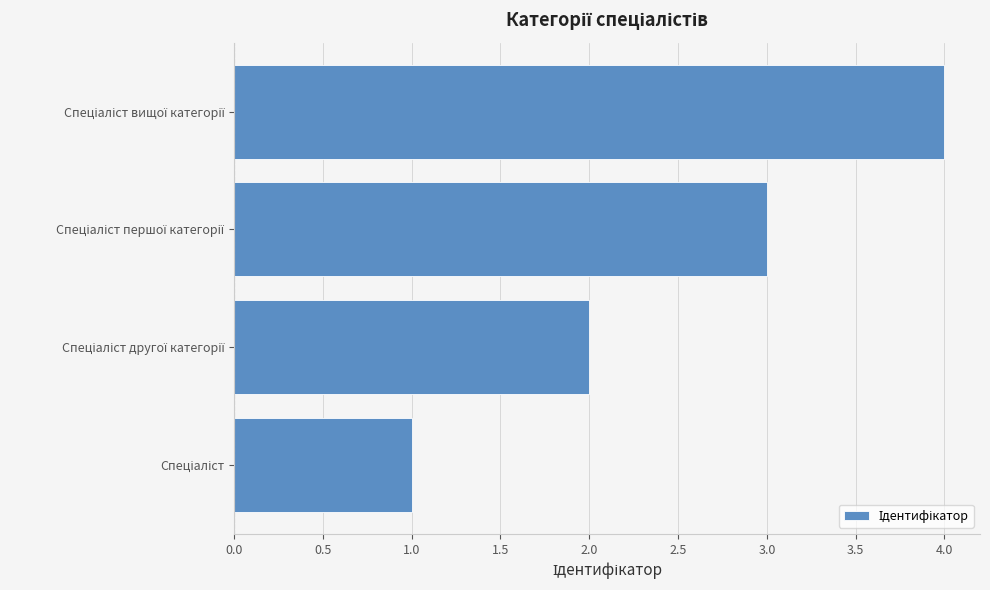

How many values are below 3?

2